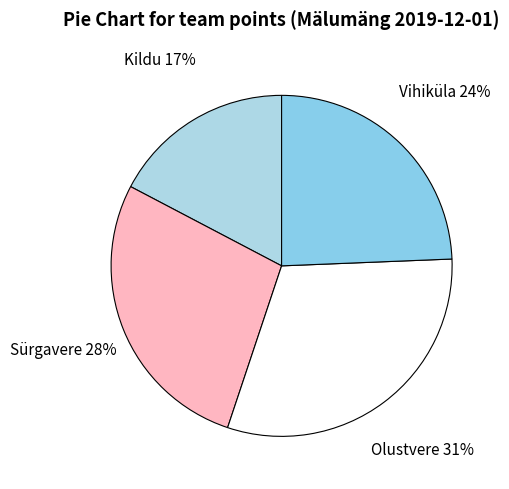

To the nearest percent, what is the combined percentage of Vihiküla and Olustvere?

55%